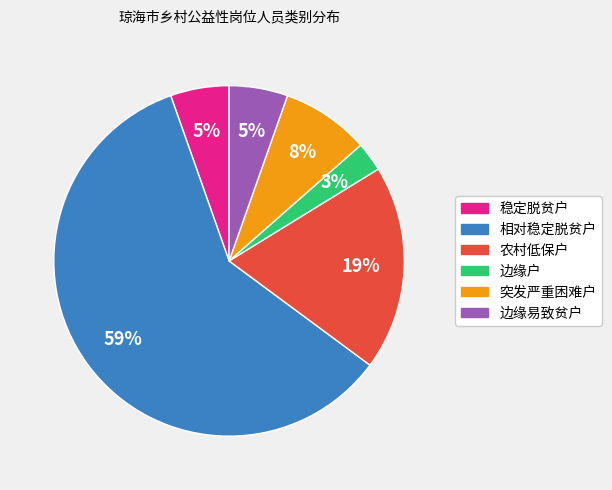

To the nearest percent, what portion does 稳定脱贫户 represent?

5%